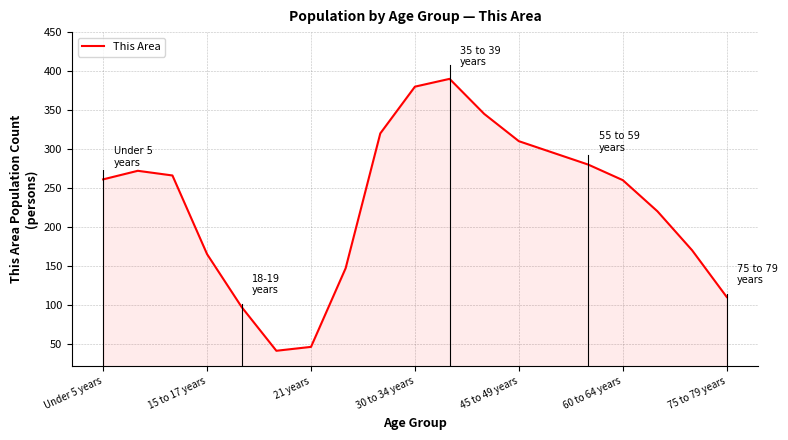

What is the smallest value displayed?

41